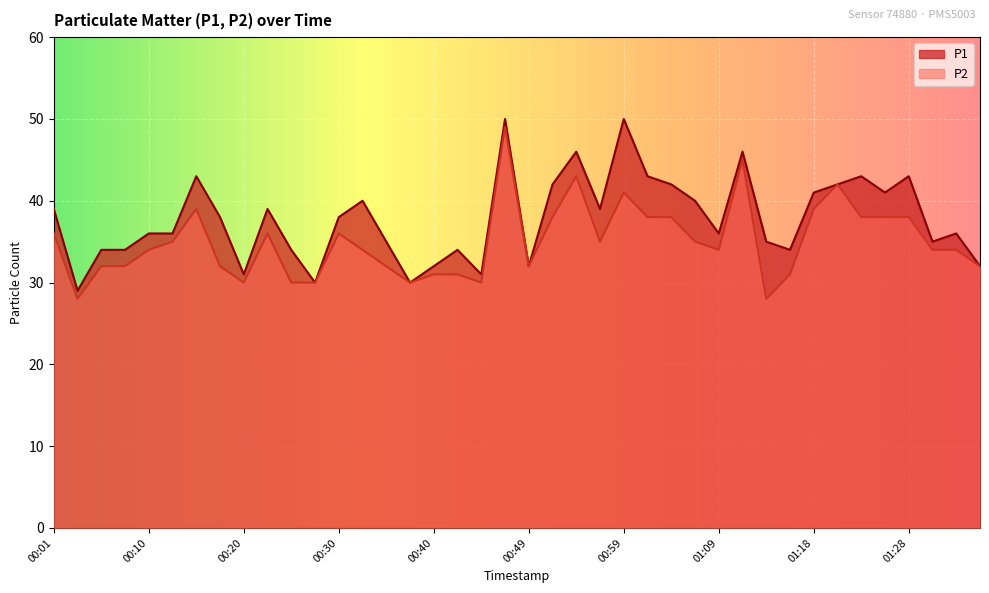

Where is the first local maximum for P2?

00:15